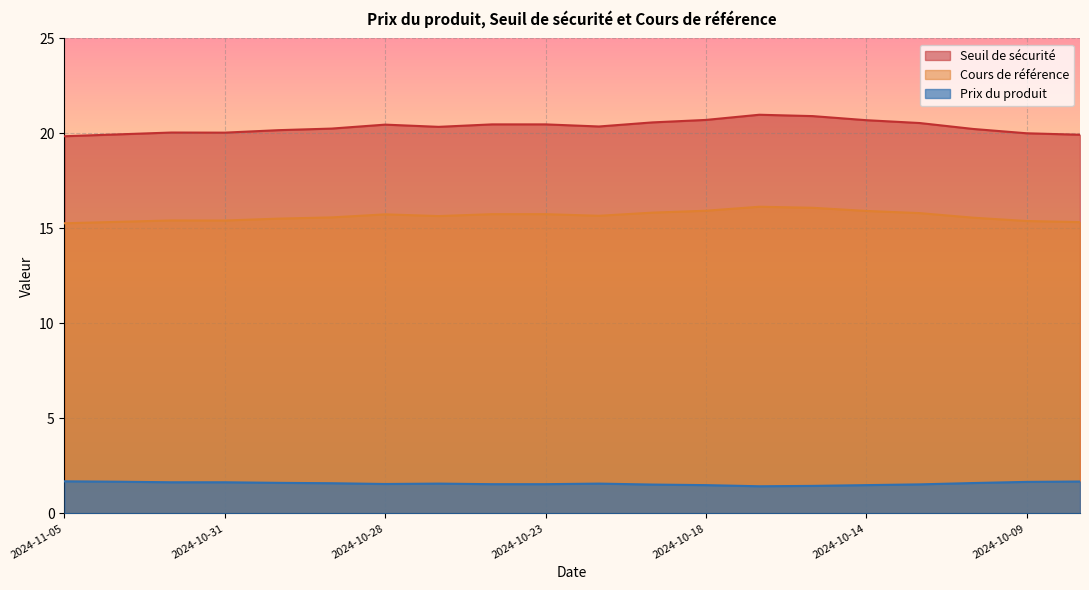

What is the label of the 15th point from the left?

2024-10-15